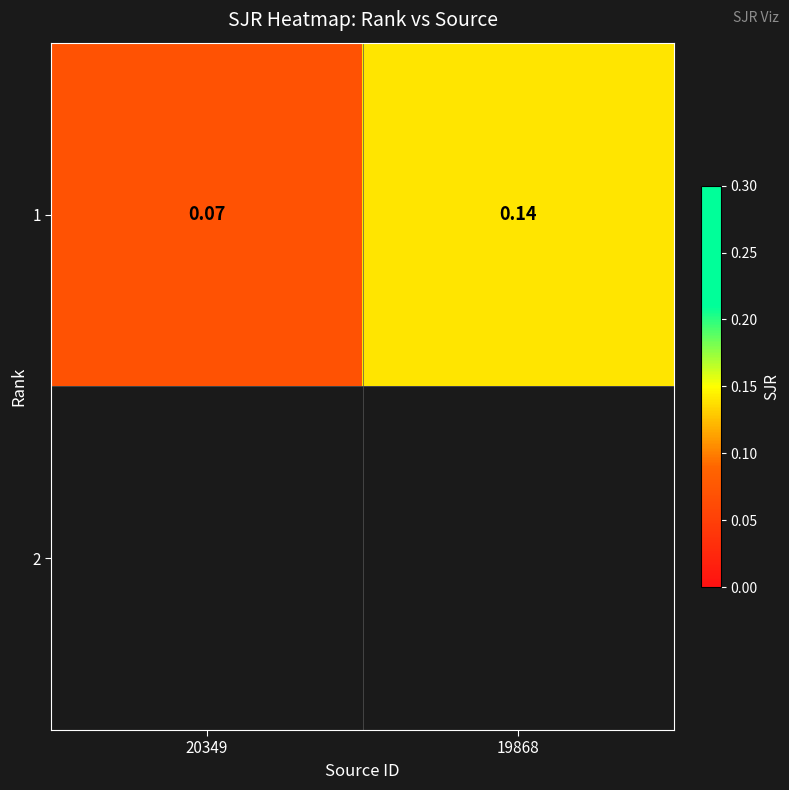

Where is the data nearest to the value 0?

20349